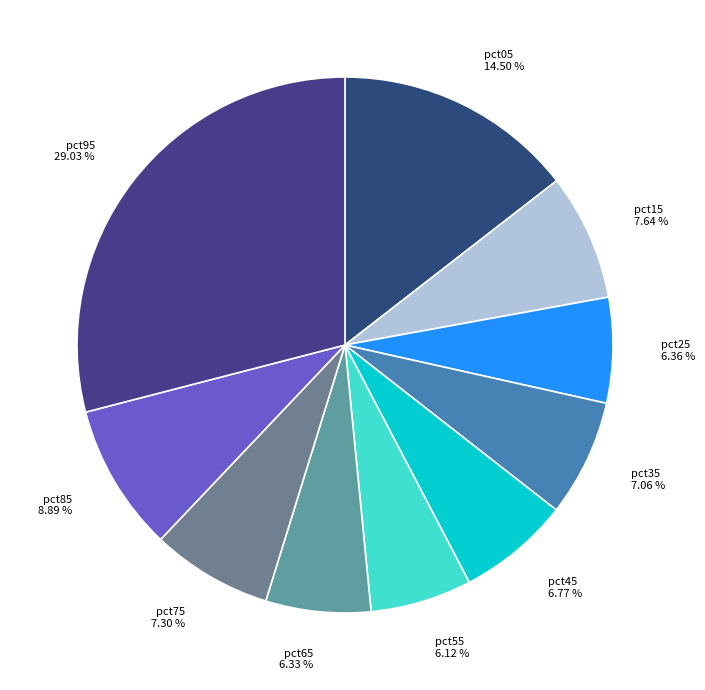

Which has a higher value, pct05 14.50 % or pct25 6.36 %?

pct05 14.50 %